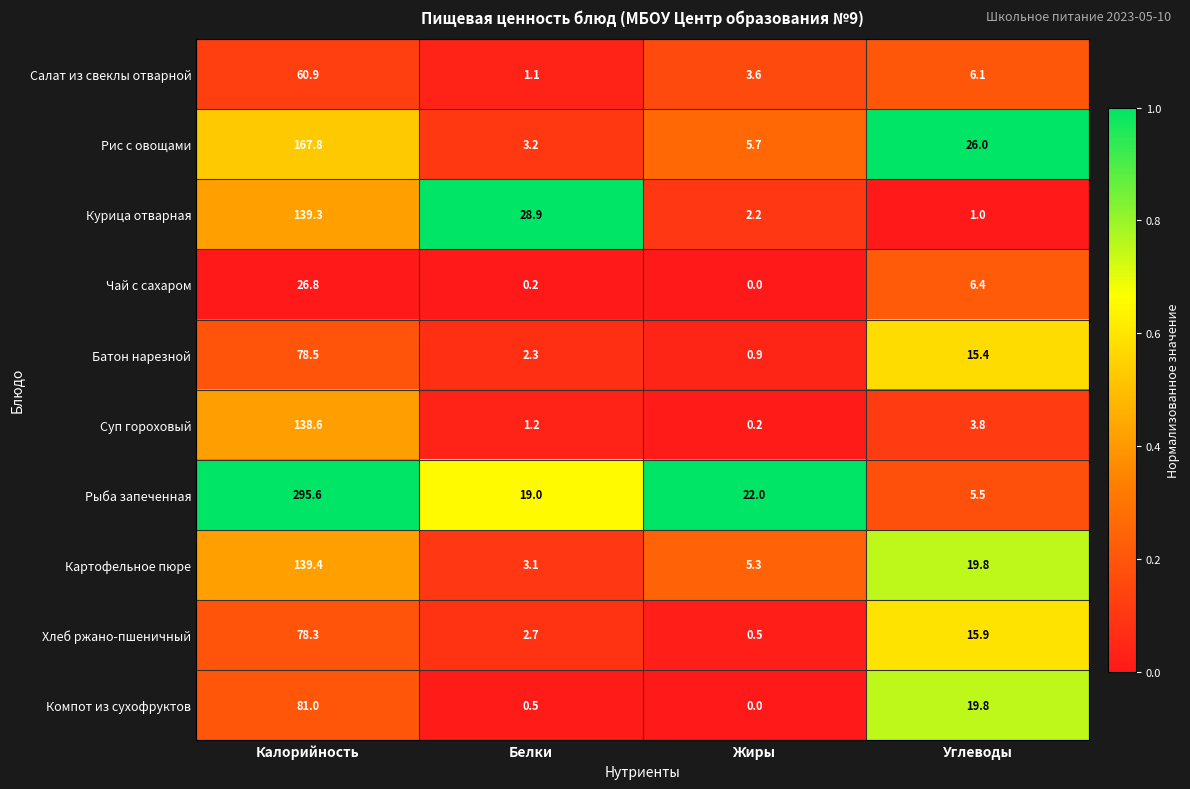

Which series has the largest total across all categories?

Рыба запеченная